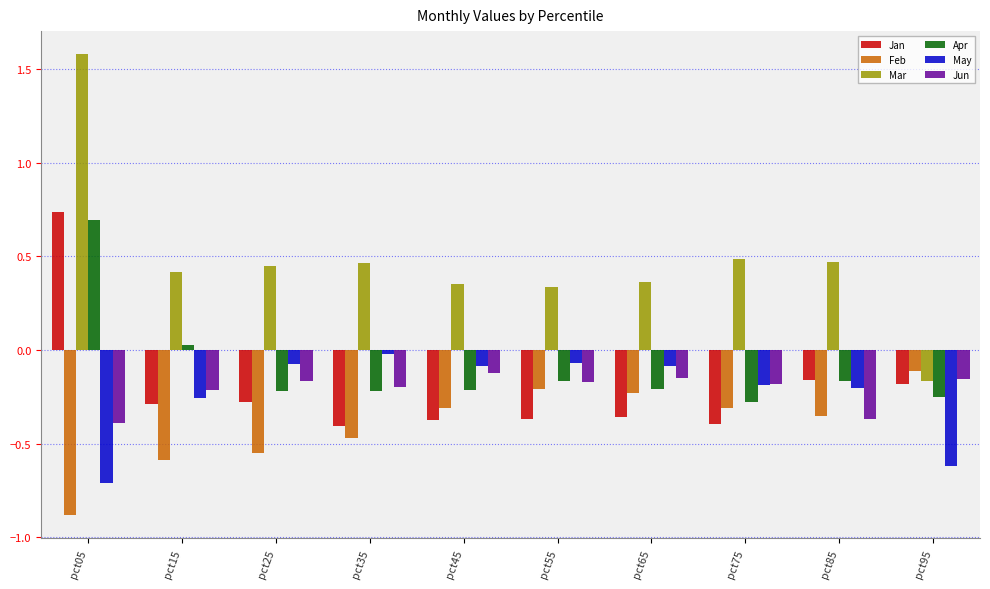

At which label does Mar first exceed 0?

pct05